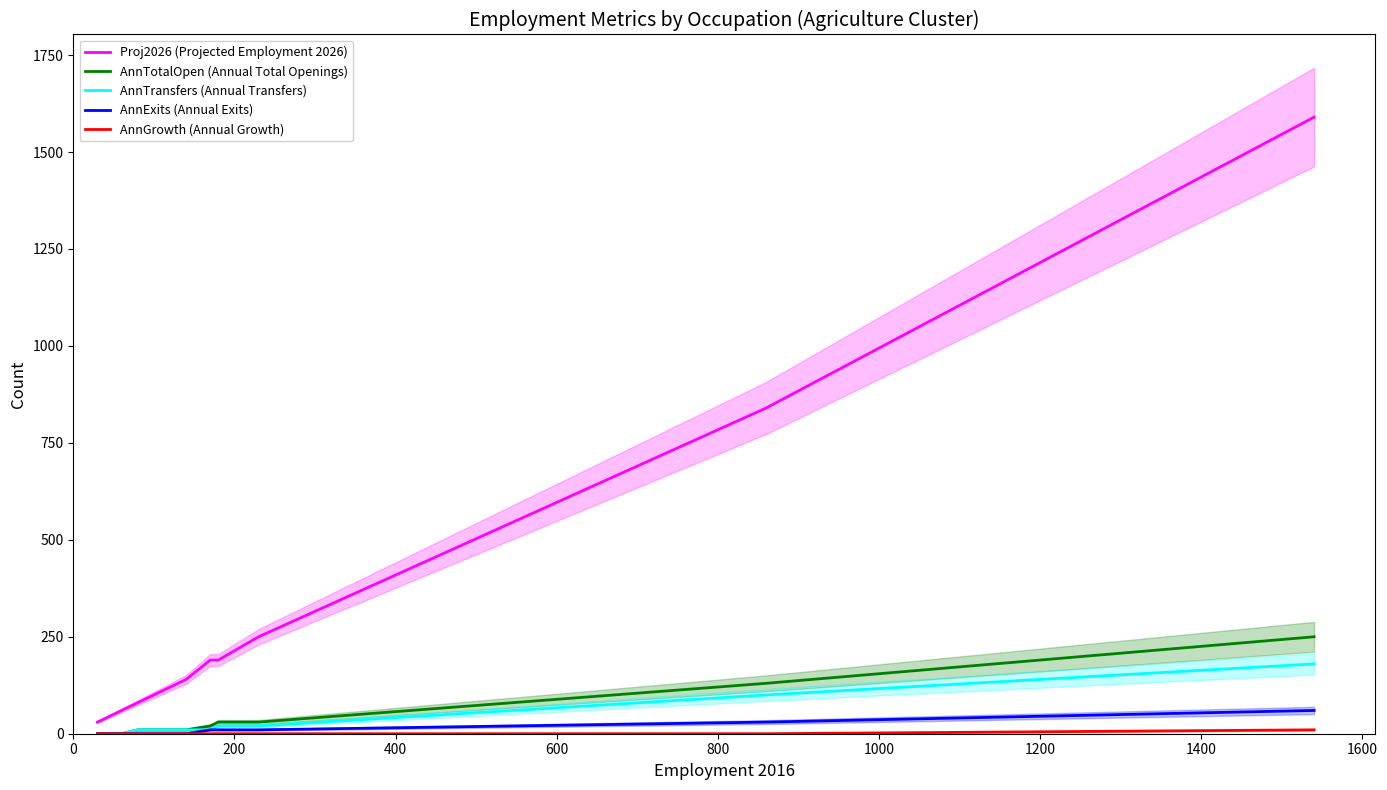

Reading left to right, list all the values displayed in this chart.

Proj2026 (Projected Employment 2026): 30	30	40	40	60	80	140	190	190	250	840	1590
AnnTotalOpen (Annual Total Openings): 0	0	0	0	0	10	10	20	30	30	130	250
AnnTransfers (Annual Transfers): 0	0	0	0	0	10	10	10	20	20	100	180
AnnExits (Annual Exits): 0	0	0	0	0	0	0	10	10	10	30	60
AnnGrowth (Annual Growth): 0	0	0	0	0	0	0	0	0	0	0	10